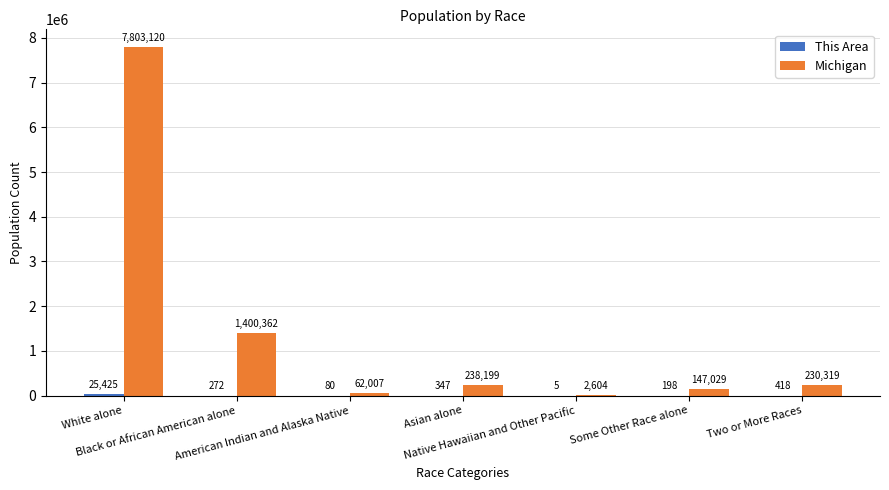

Between Asian alone and Some Other Race alone, which series saw the biggest shift?

Michigan